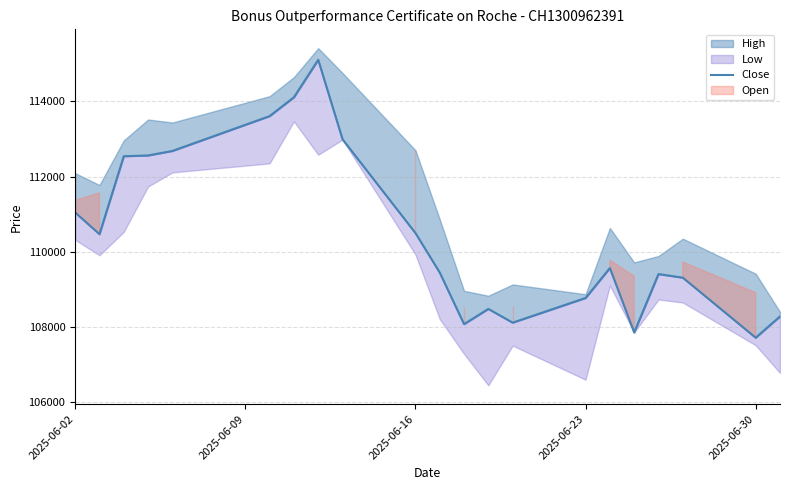

What is the average value?

110508